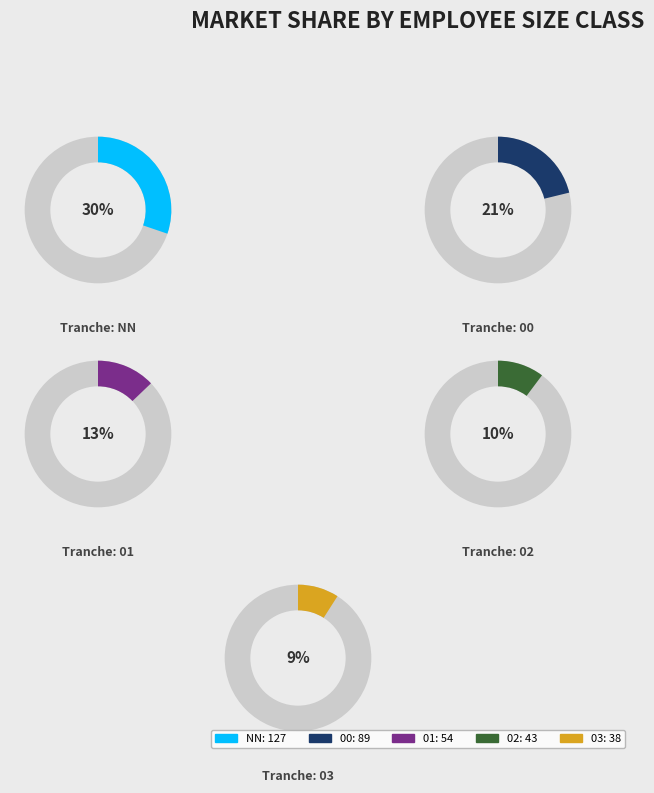

What percentage is the NN slice, to the nearest percent?

30%